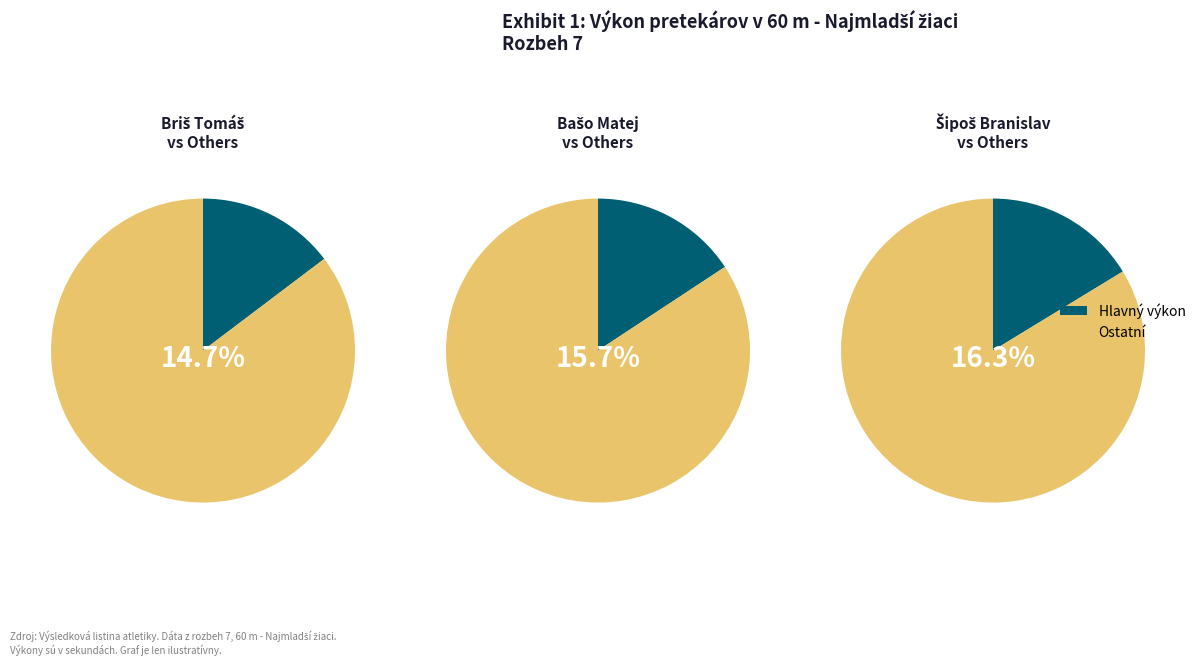

Count the number of slices in the pie.

6